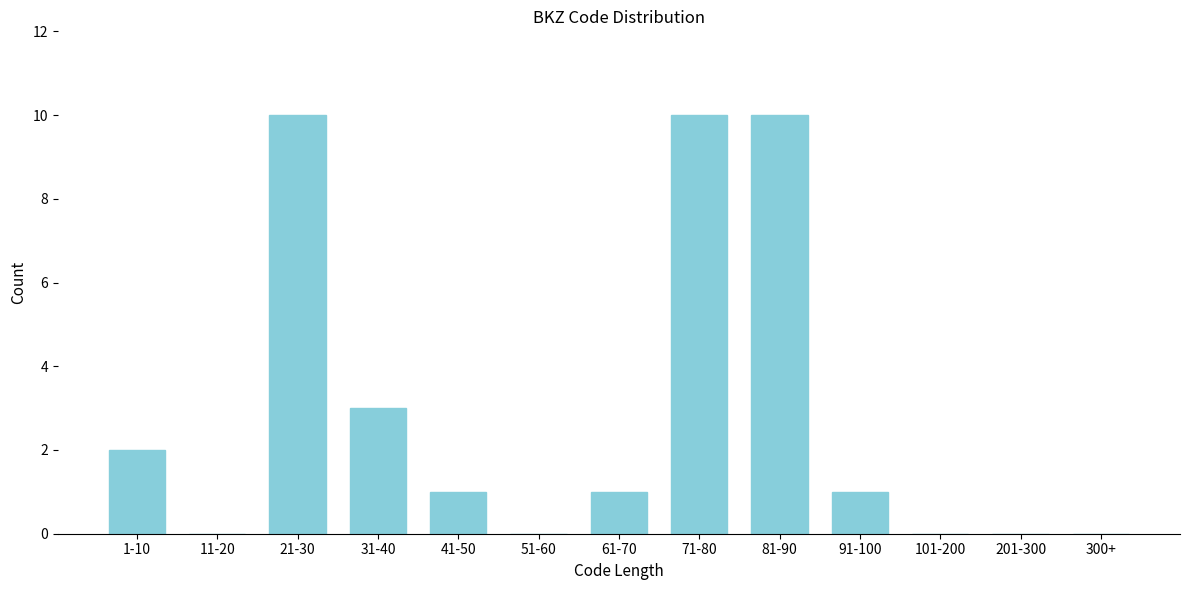

Reading left to right, transcribe all the data shown in this chart.

1-10=2	11-20=0	21-30=10	31-40=3	41-50=1	51-60=0	61-70=1	71-80=10	81-90=10	91-100=1	101-200=0	201-300=0	300+=0